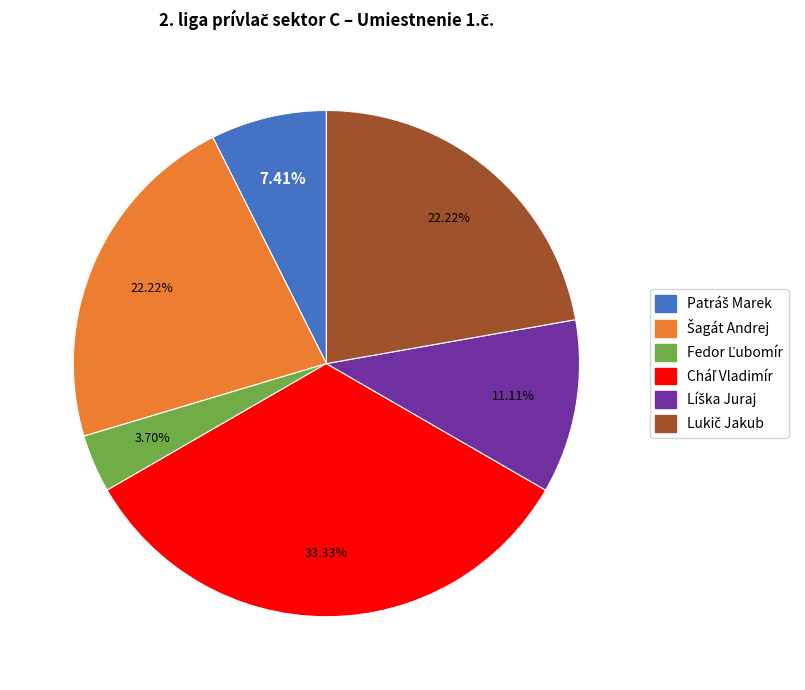

Is there a majority slice in this chart?

No